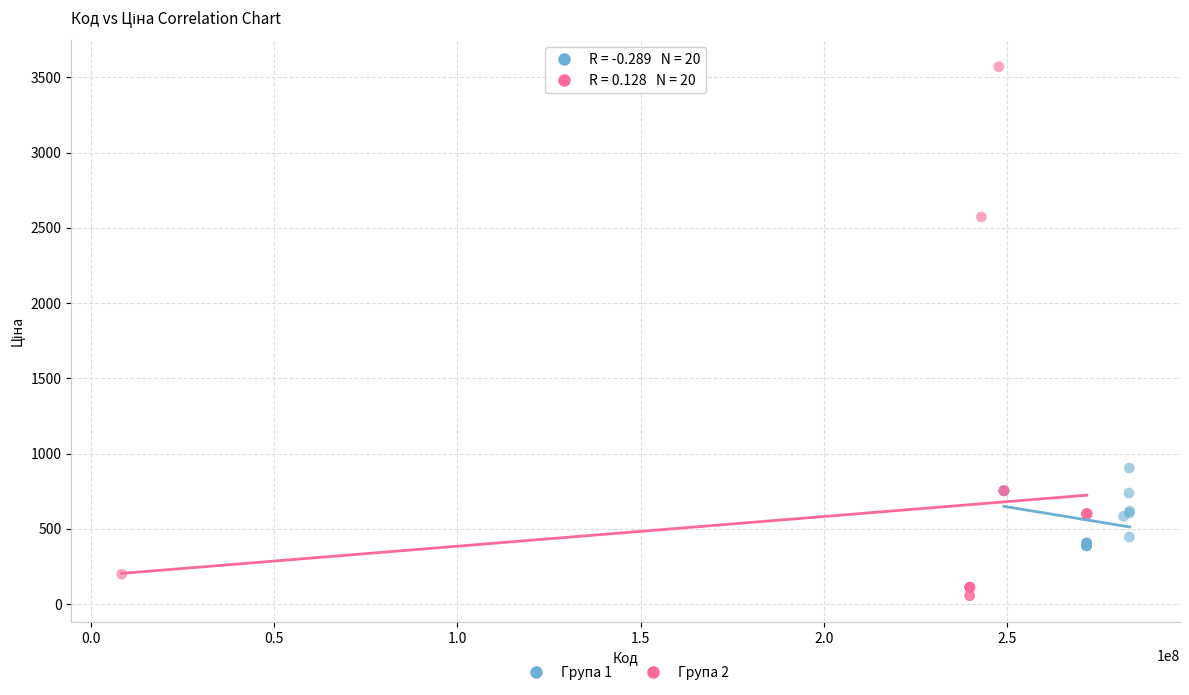

Which series contains the highest Y value?

Група 2